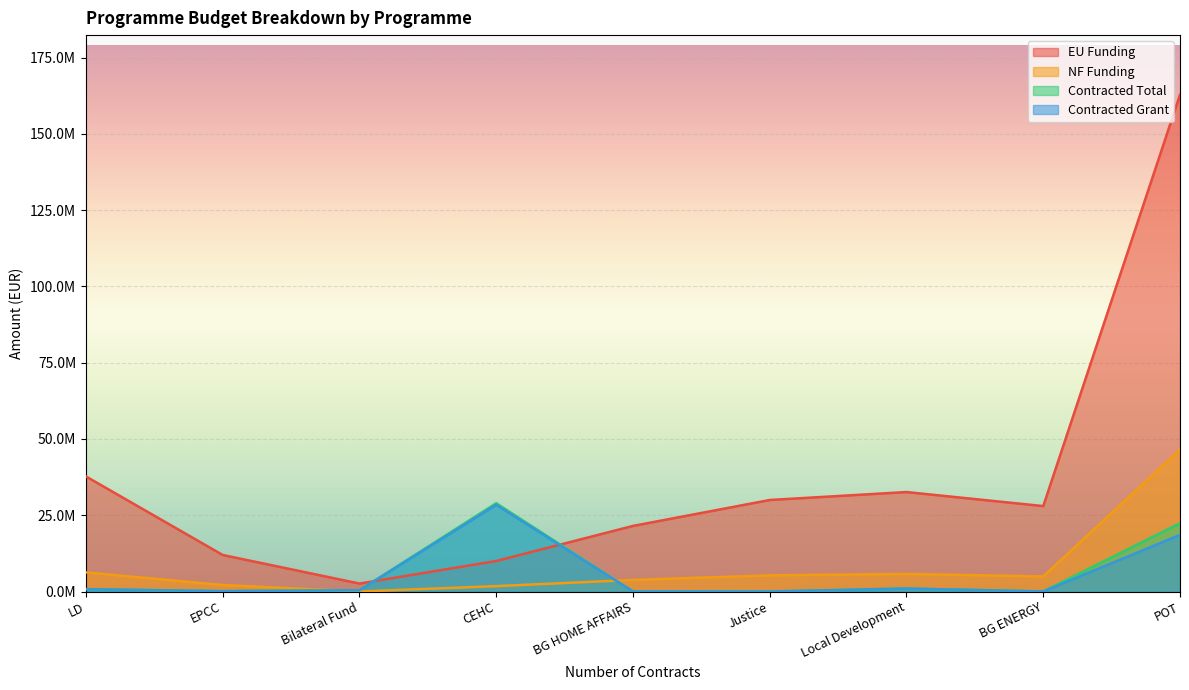

How many interior local peaks does the Contracted Total series have?

2